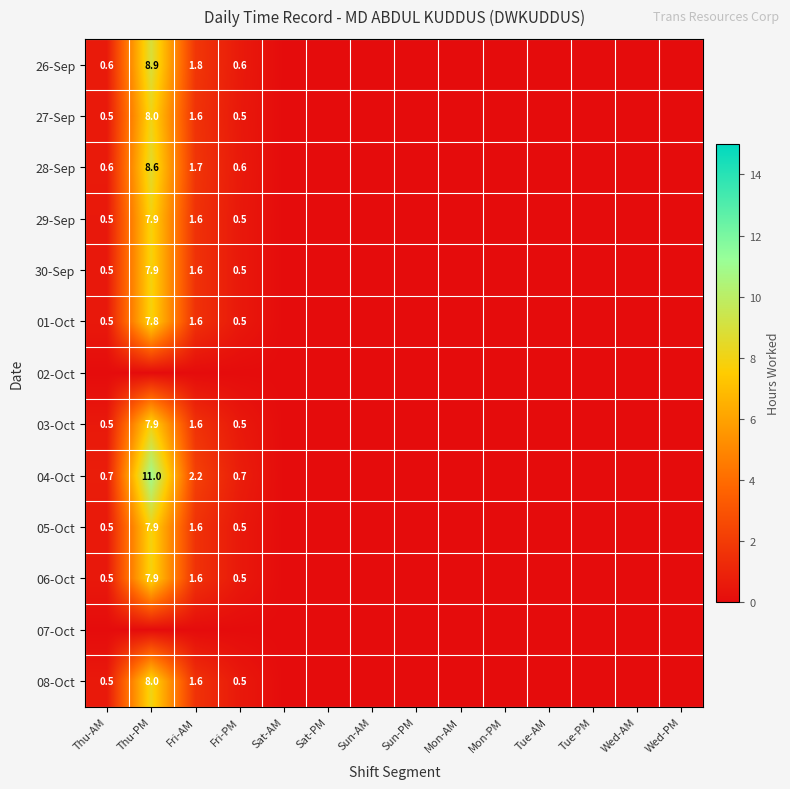

True or false: 26-Sep has a value of 1.8 at Fri-AM.

True